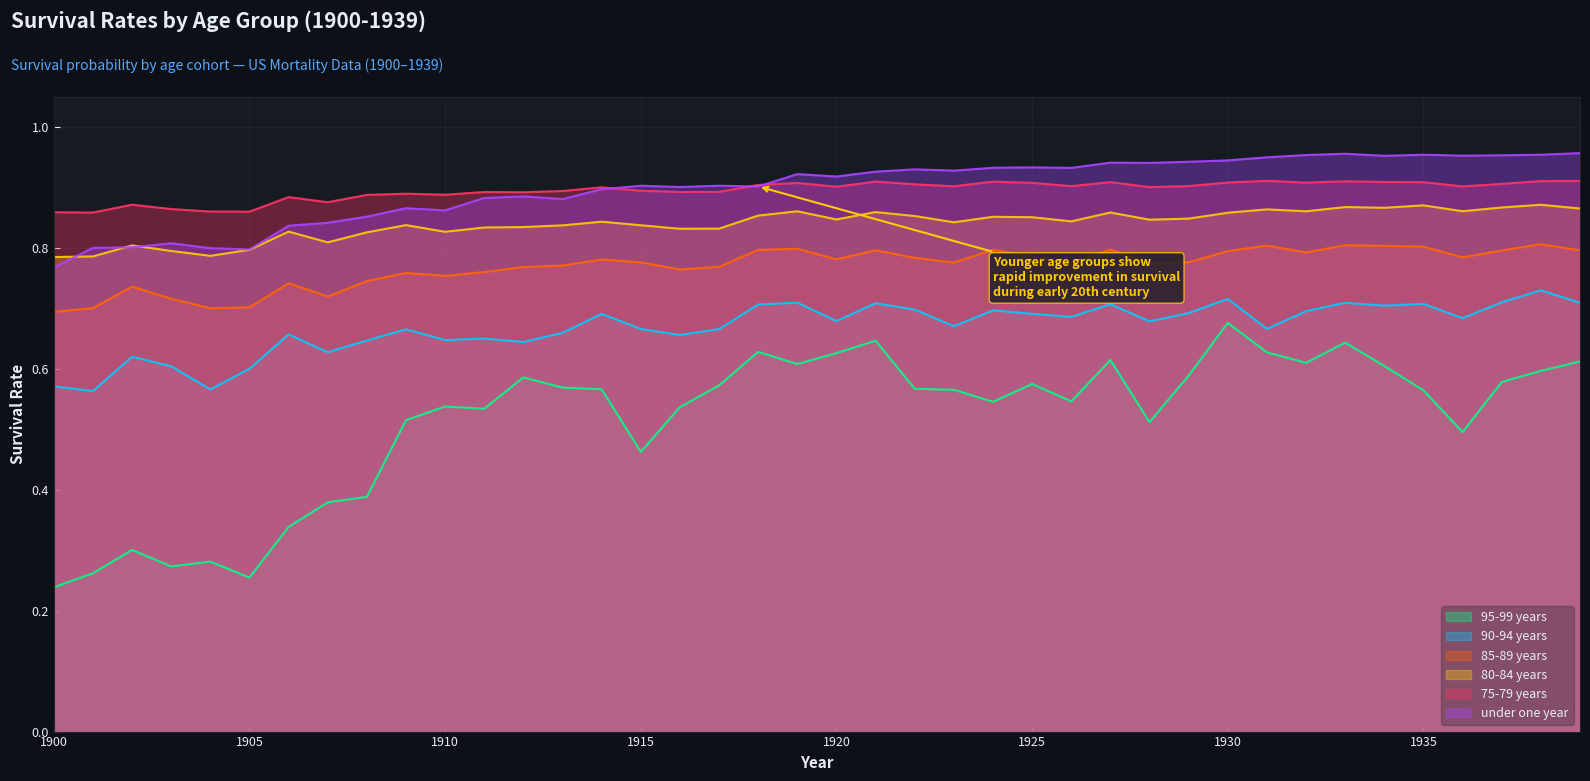

At 1928, list the series in order from smallest to largest.

95-99 years, 90-94 years, 85-89 years, 80-84 years, 75-79 years, under one year